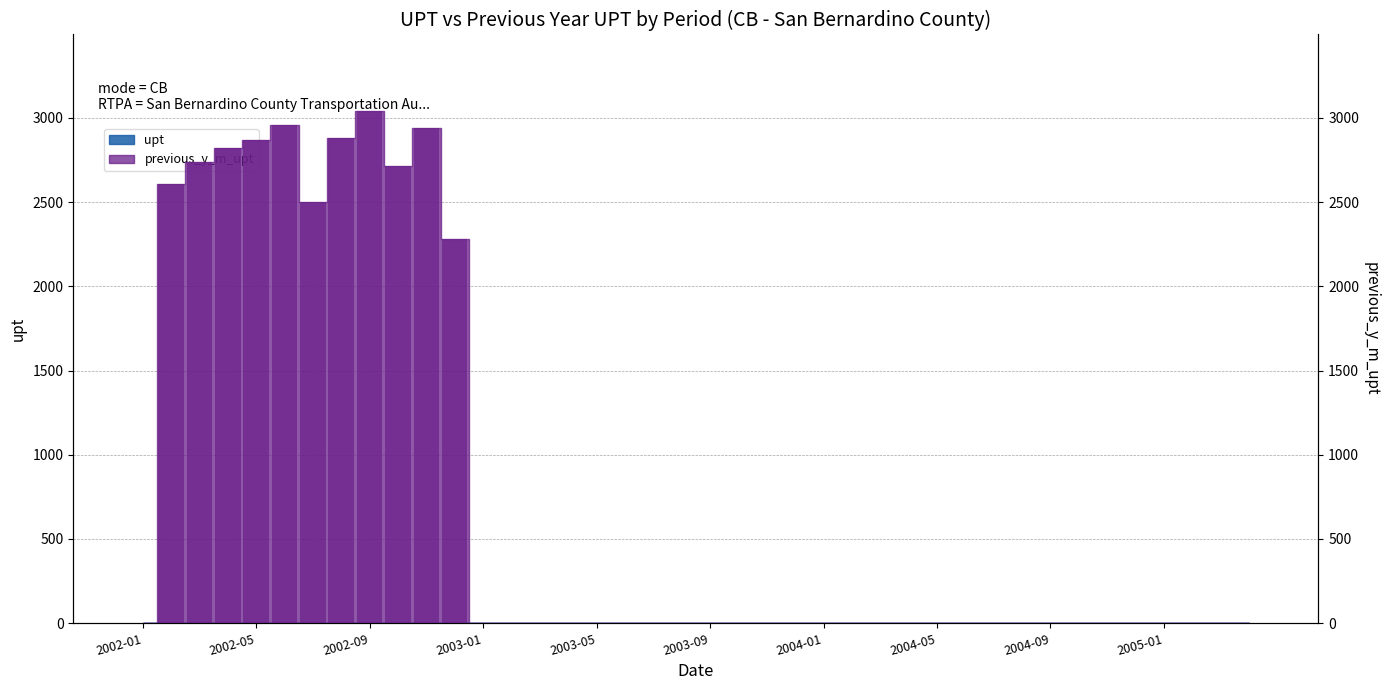

How many positive values are there?

11